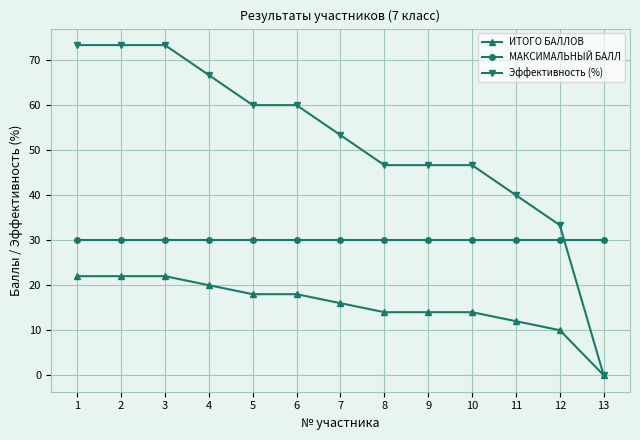

Which series changed the most between 10 and 11?

Эффективность (%)